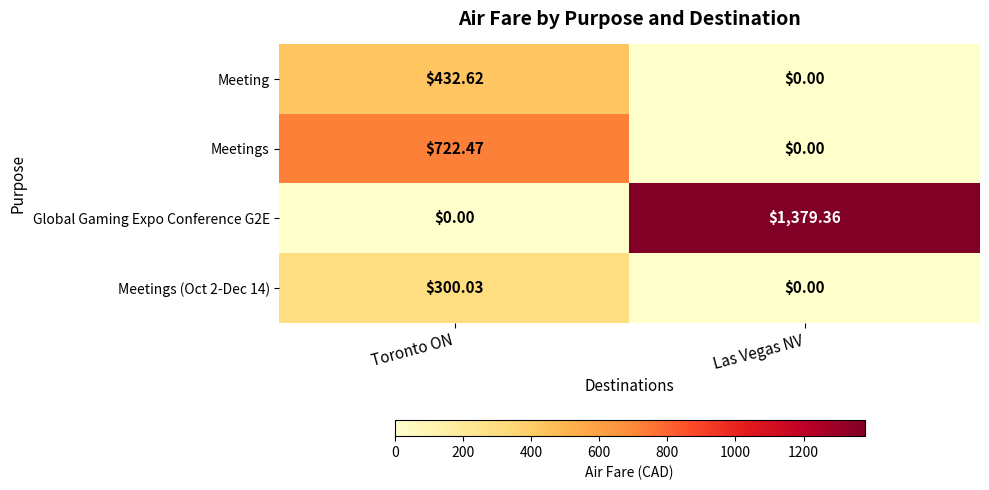

How many values in the Meetings series exceed 722?

1